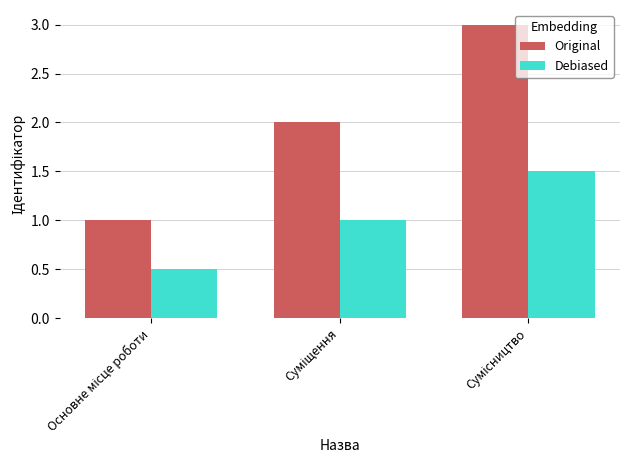

Which series has the largest total across all categories?

Original